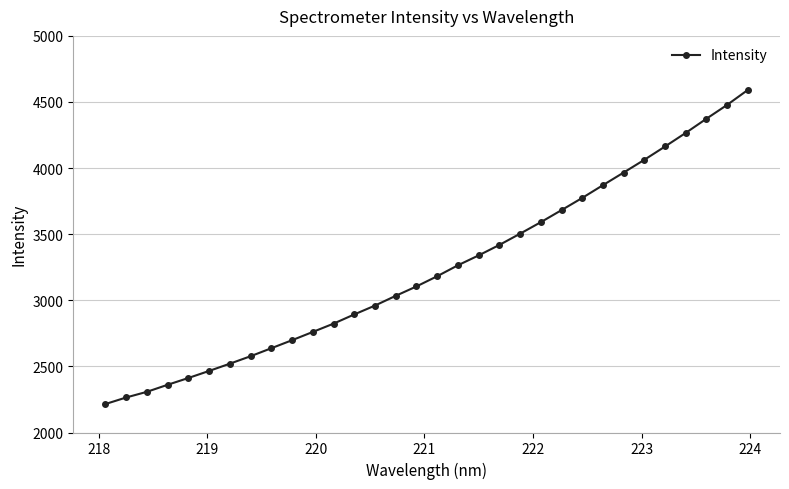

What is the difference between the second highest and minimum values?

2263.0